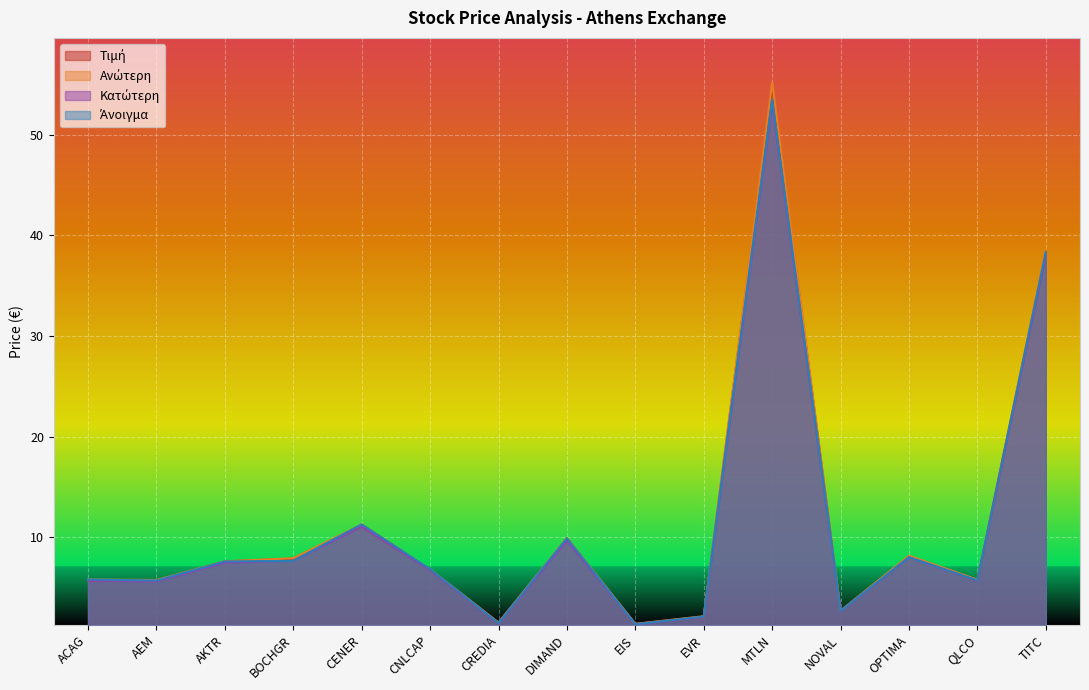

List the series in order of their peak value, lowest first.

Κατώτερη, Άνοιγμα, Τιμή, Ανώτερη